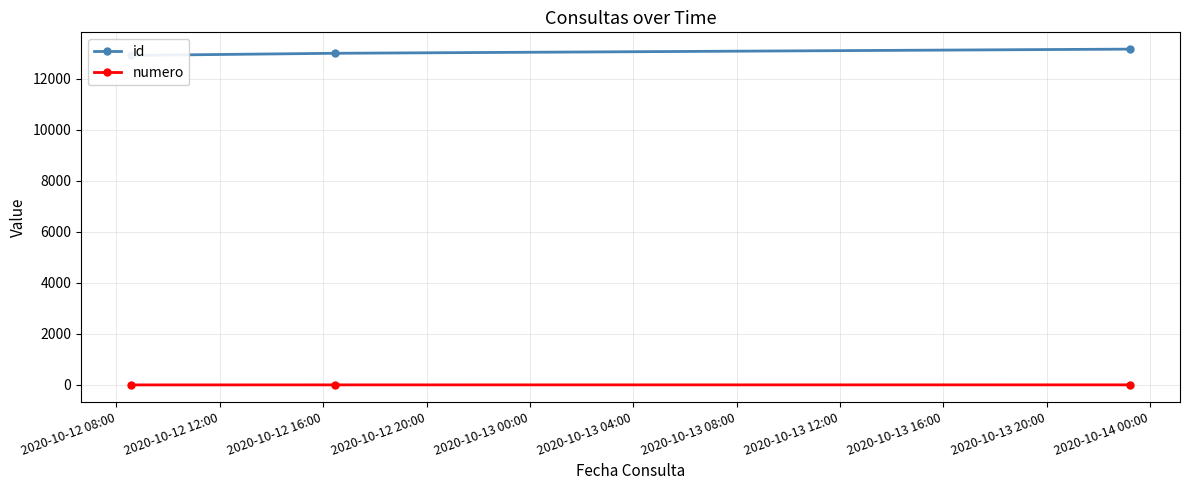

How many data points in numero are less than 2?

1